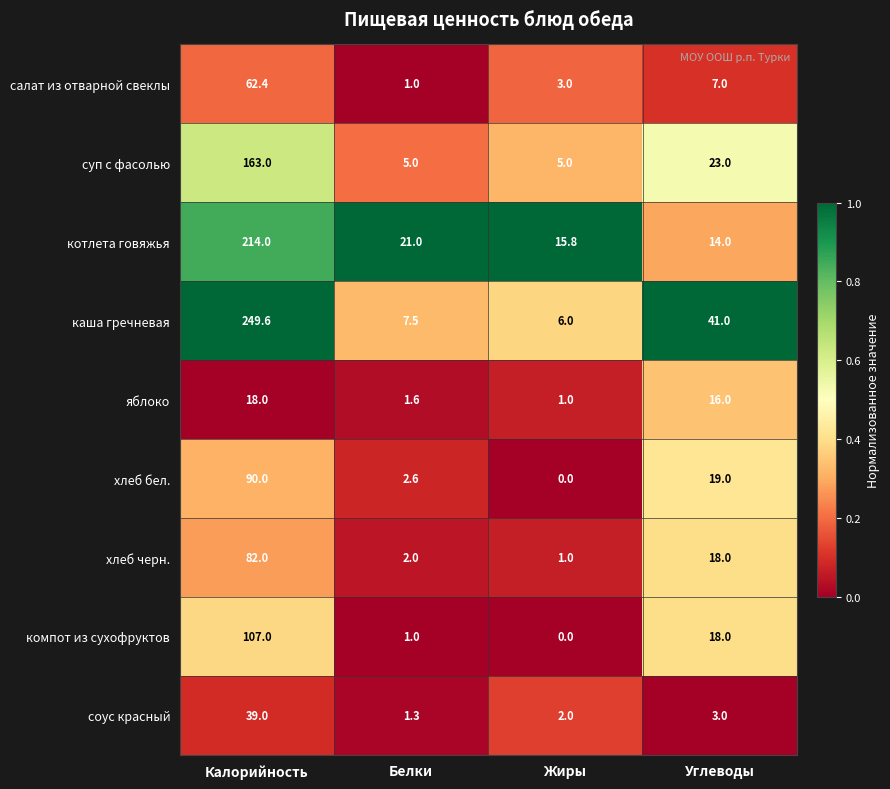

What is the total value across all series at Белки?

43.0